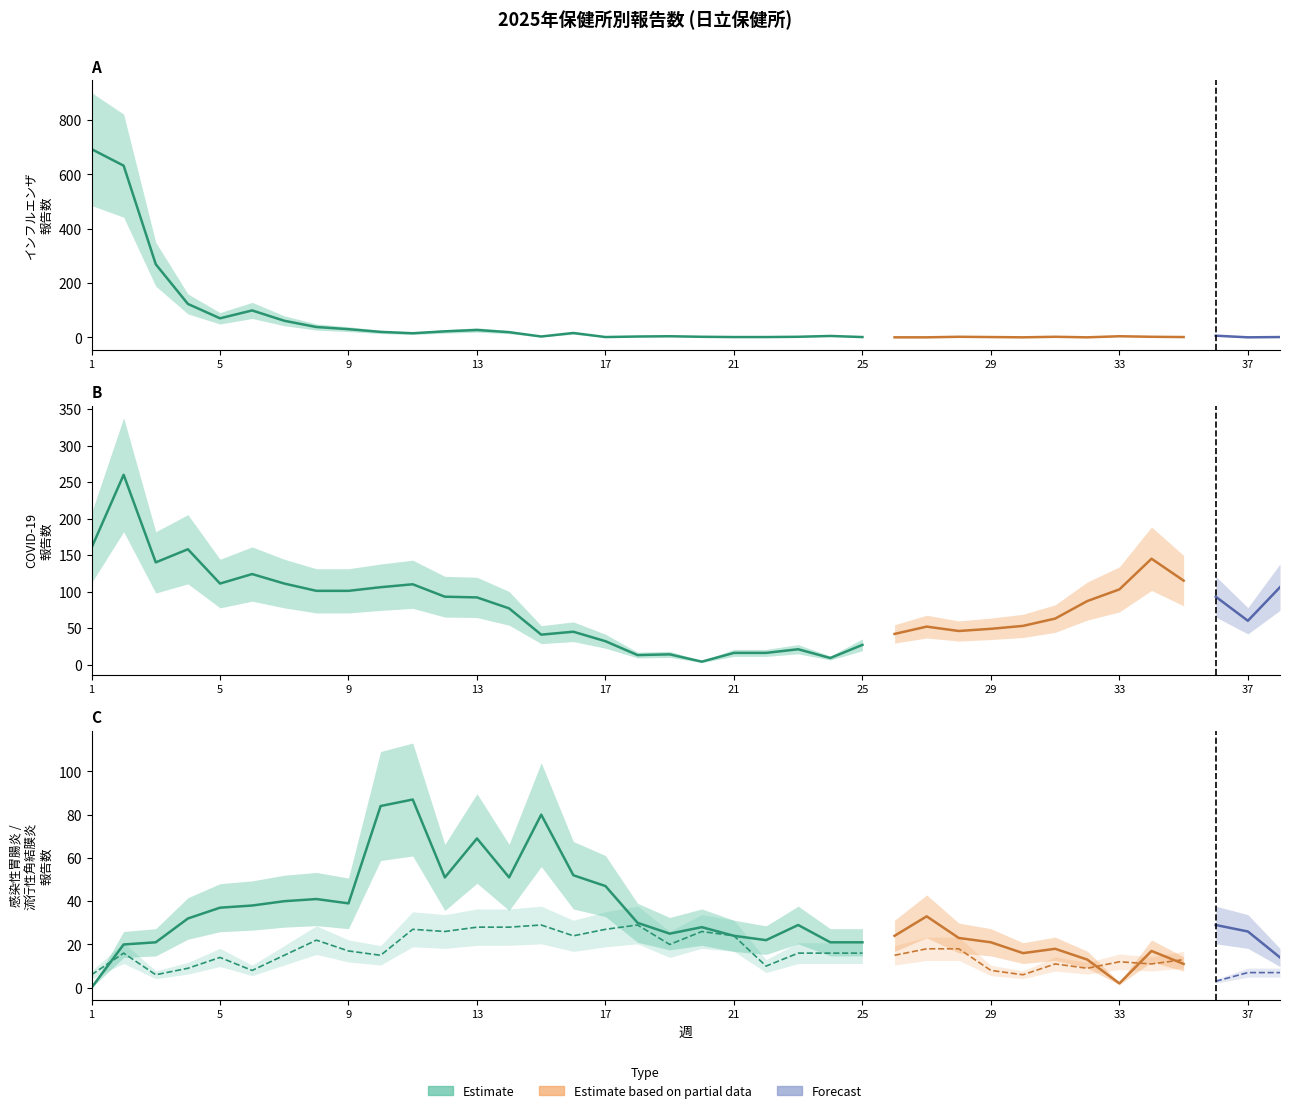

Which label corresponds to the smallest value in the chart?

26